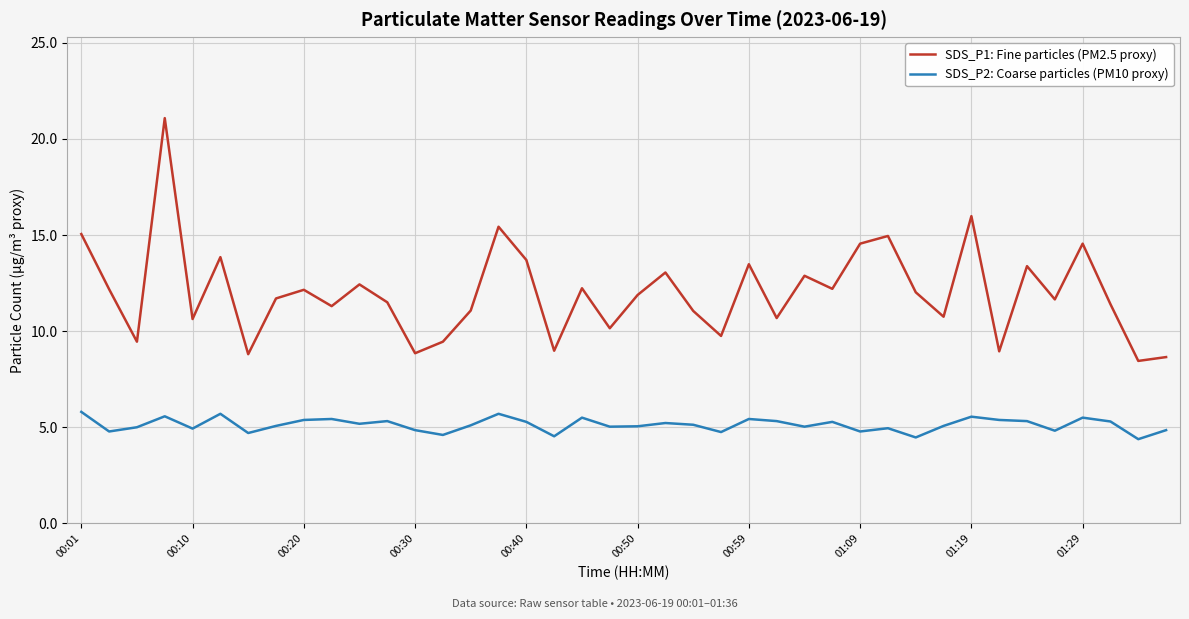

Which series has the widest spread of values?

SDS_P1: Fine particles (PM2.5 proxy)